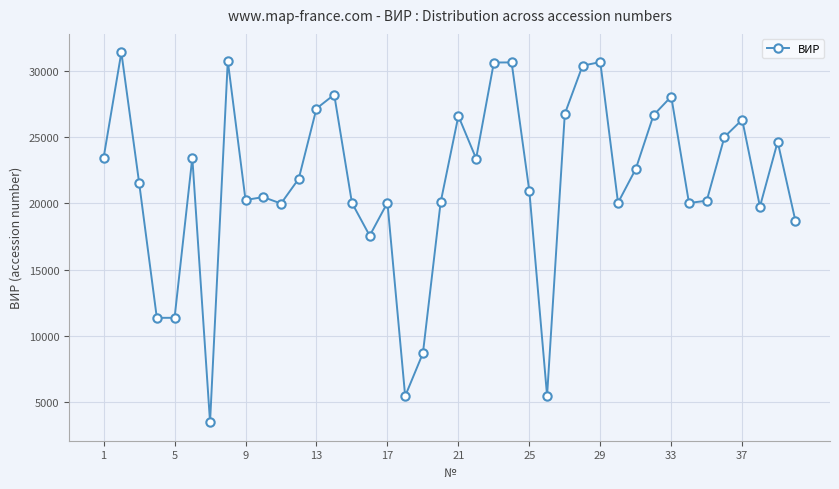

Is this an area chart (filled region under the line)?

No